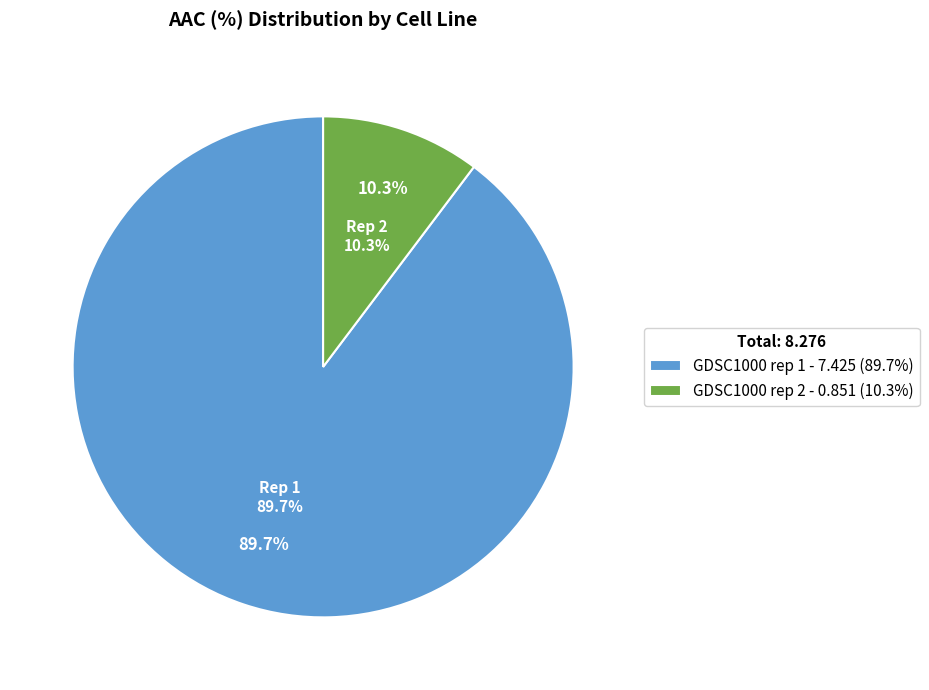

What is the majority slice?

GDSC1000 rep 1